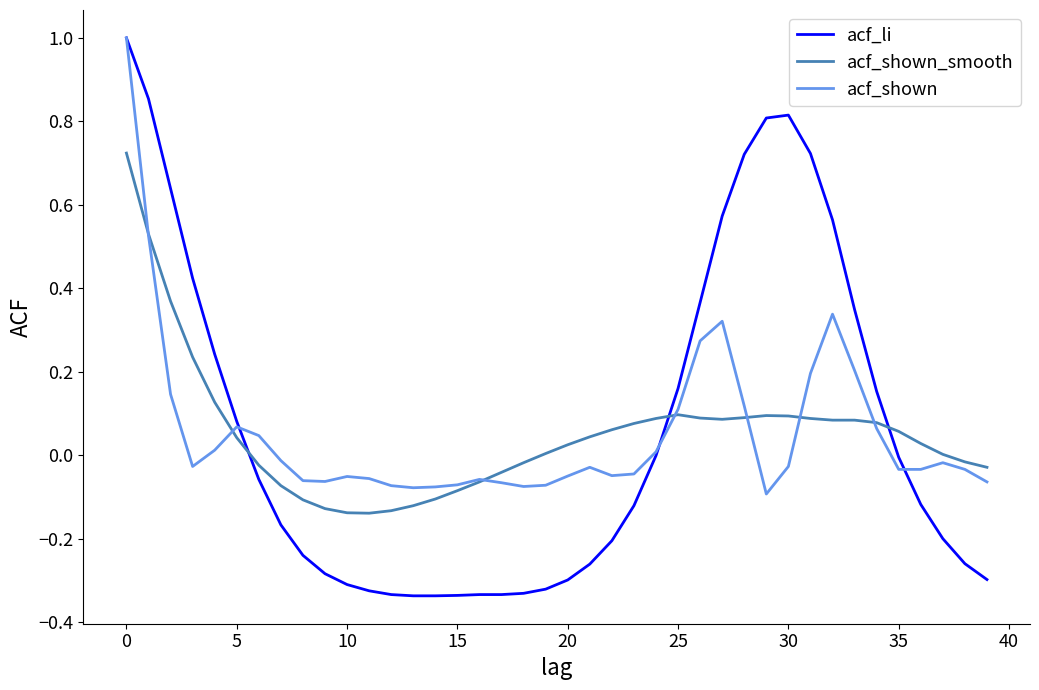

How many times do acf_li and acf_shown_smooth cross each other?

3